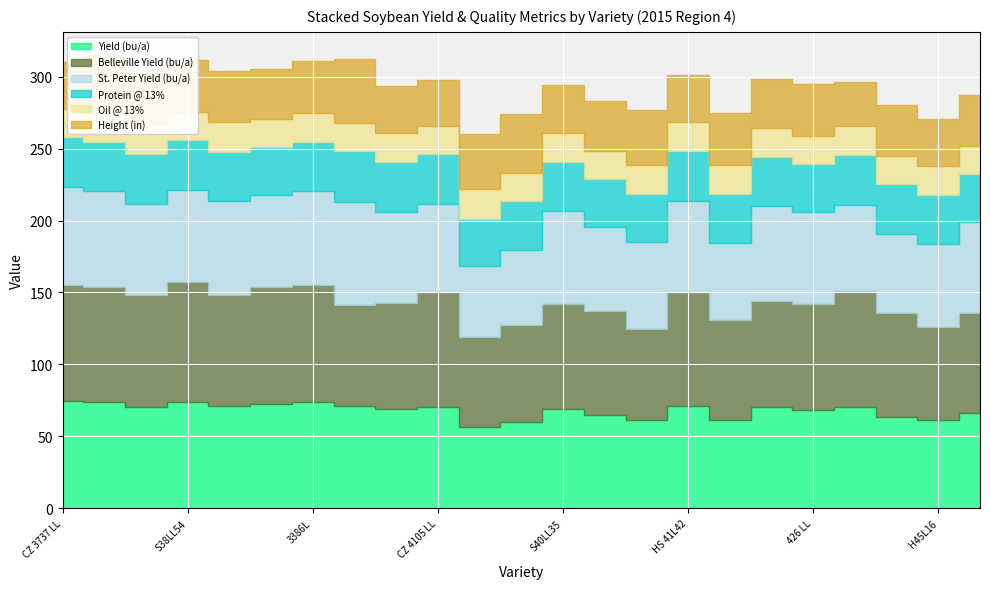

What is the difference between the second highest and second lowest values in the St. Peter Yield (bu/a) series?

16.3